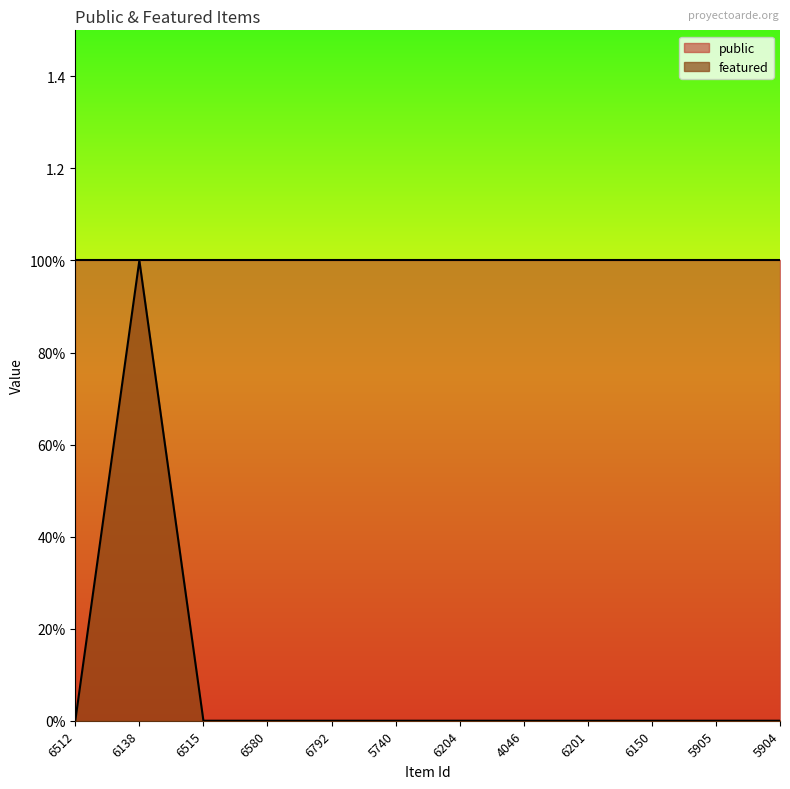

What is the difference between the maximum and minimum values?

1